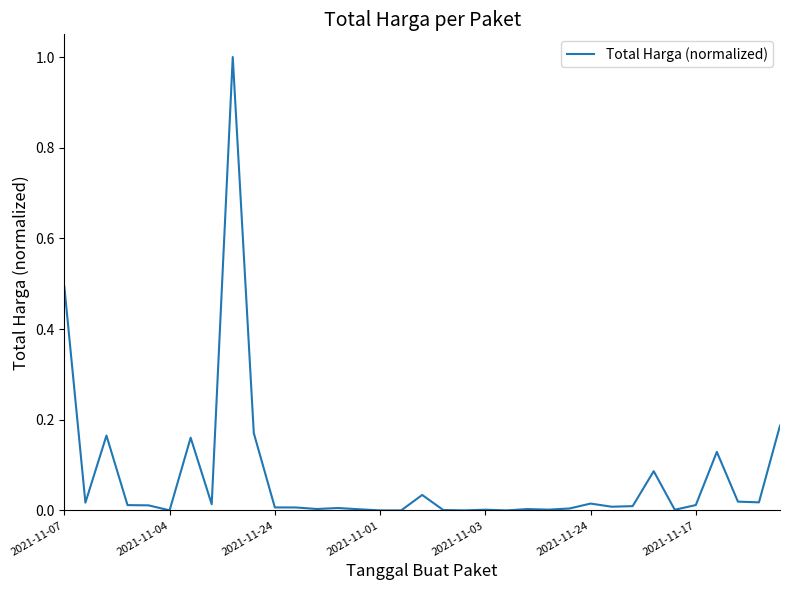

What is the sum of all values?

2.6